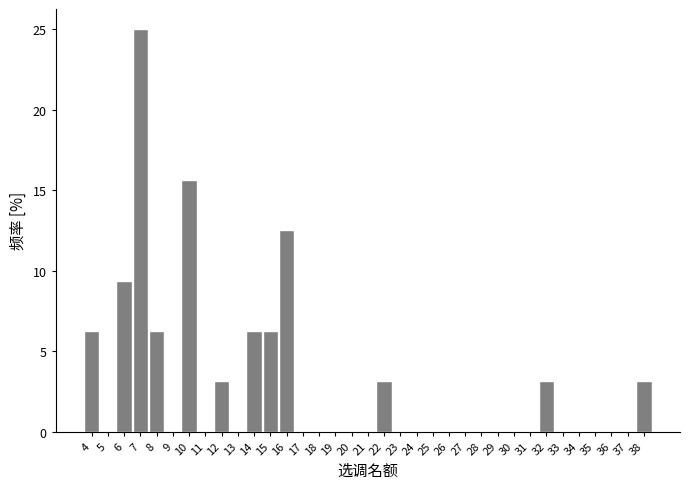

How tall is the bar that spans 14.5 to 15.5 on the x-axis? The values are not printed on the chart, so give them approximately, as read against the axis.

6.5